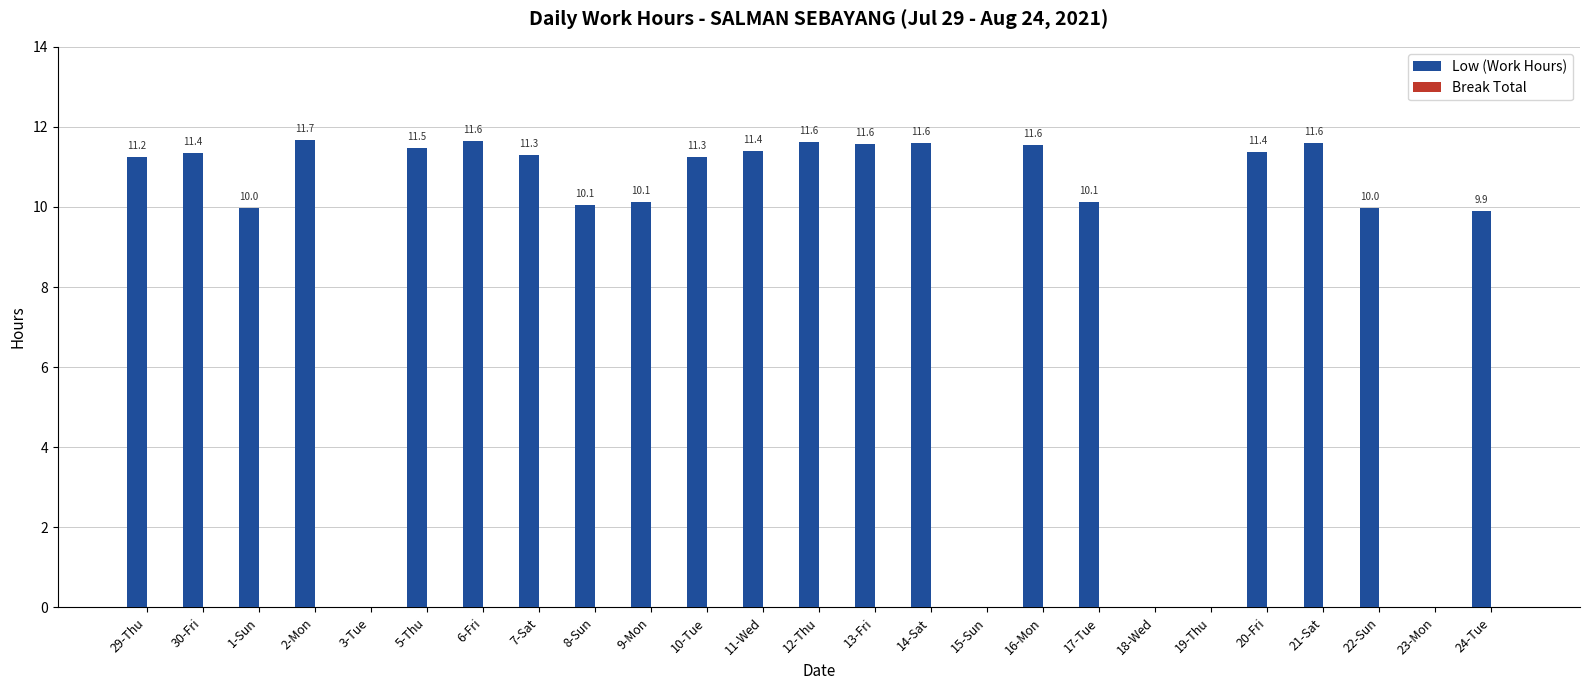

Where is the data nearest to the value 5?

24-Tue